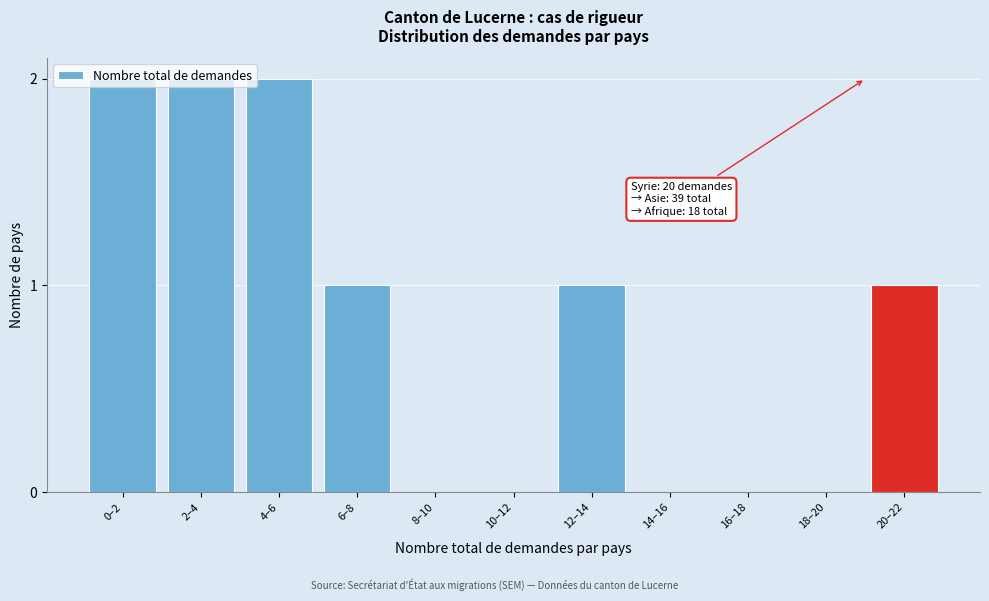

True or false: the data shows 1 at 12–14.

True